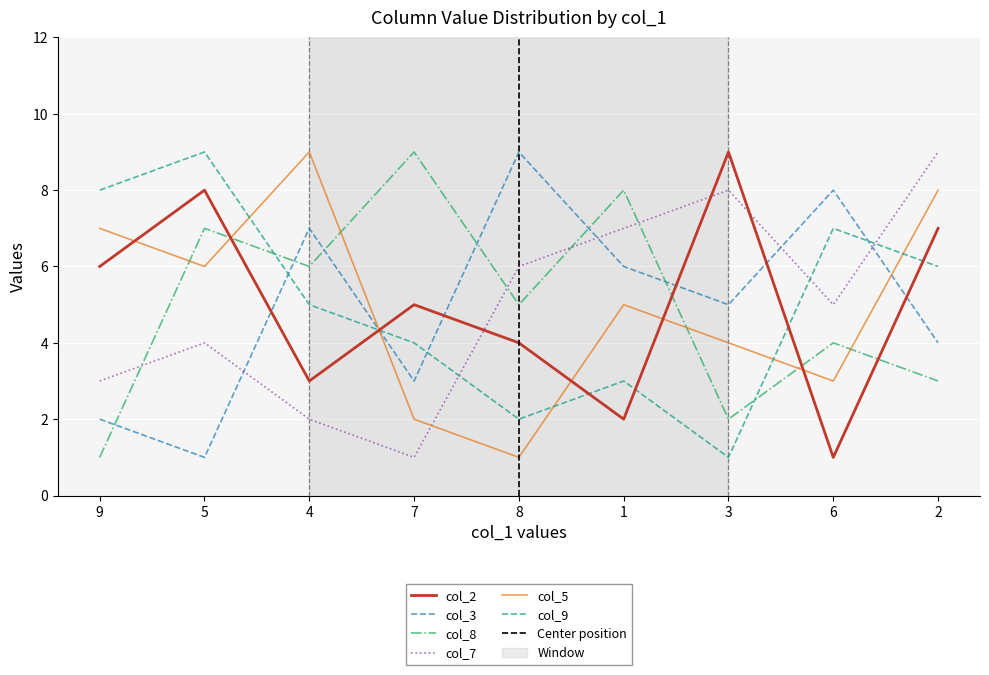

What is the sum of all col_5 values?

45